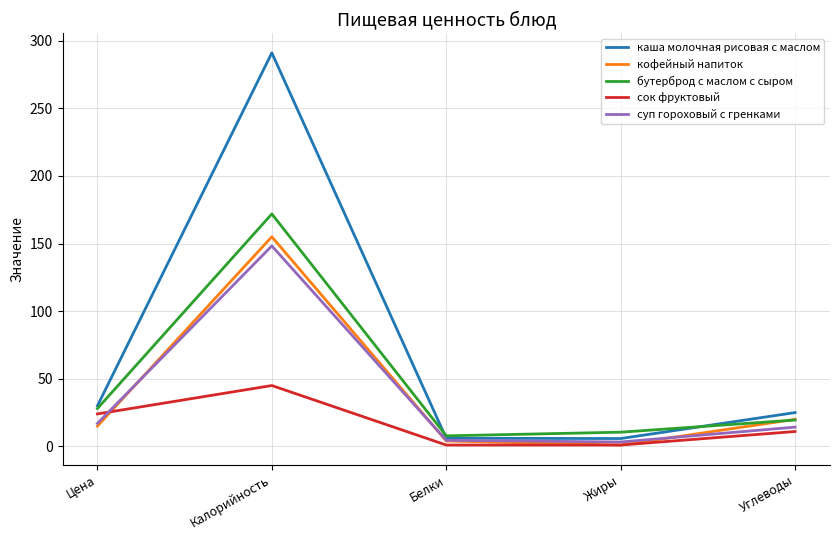

What is the greatest value displayed?

291.0